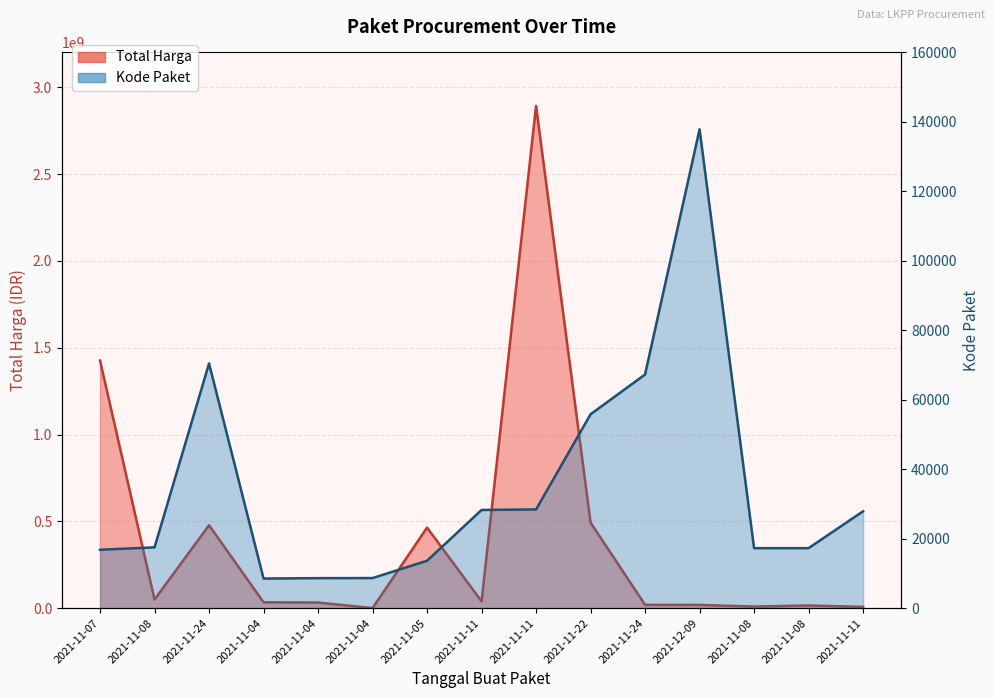

What are all the series names shown in the legend?

Total Harga, Kode Paket